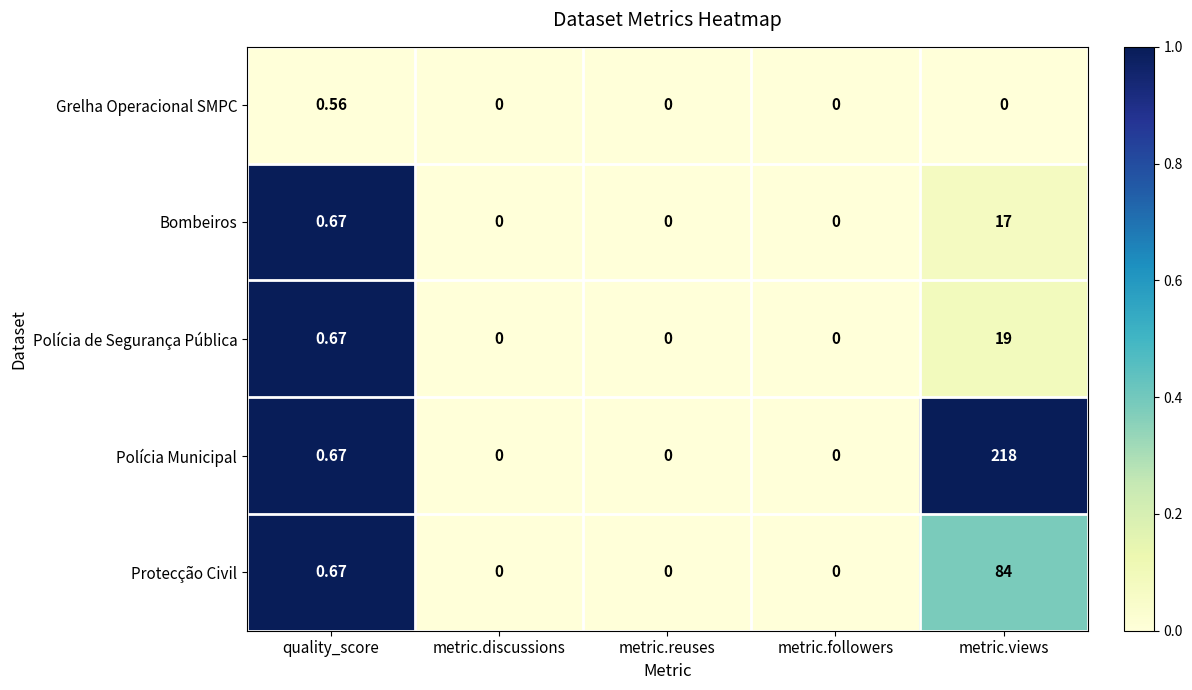

At which label is Bombeiros closest to 8?

quality_score